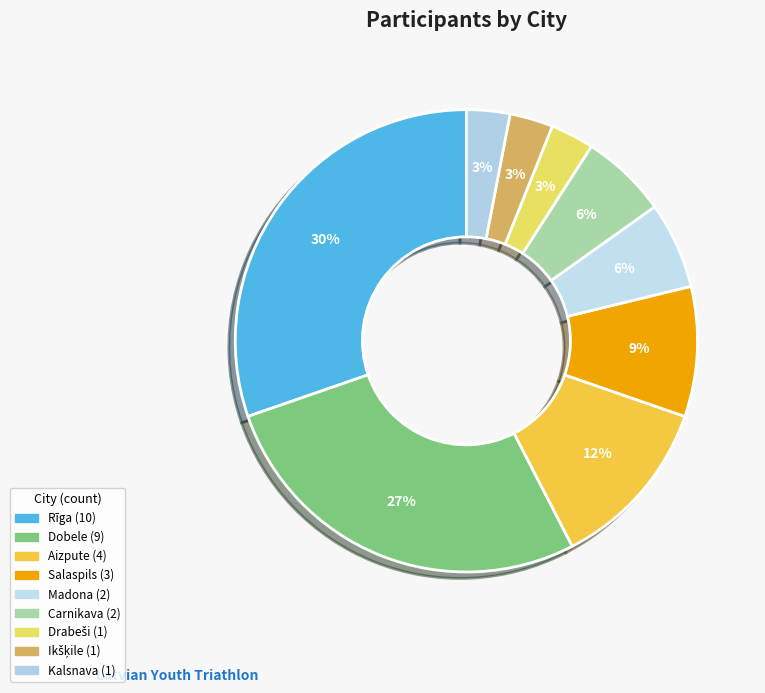

The Dobele slice represents 27% of the pie. True or false?

True